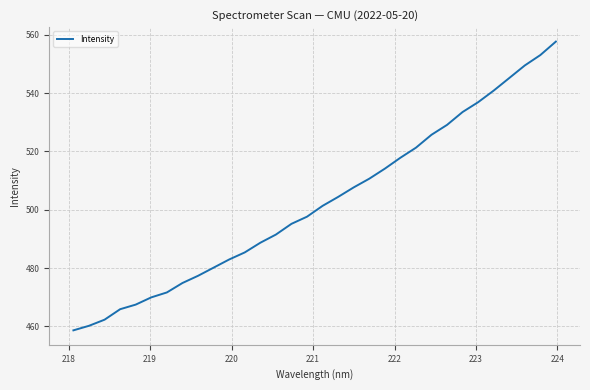

What is the average value?

502.4